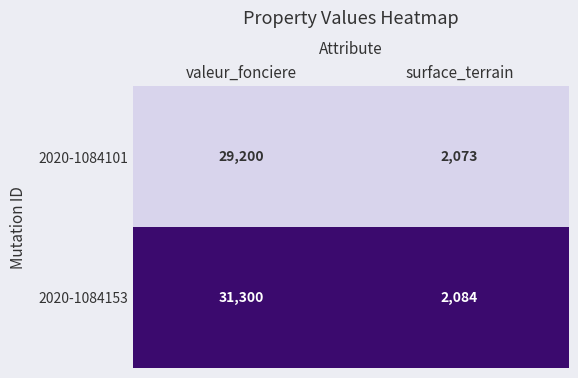

At which category is the sum across all series the highest?

valeur_fonciere